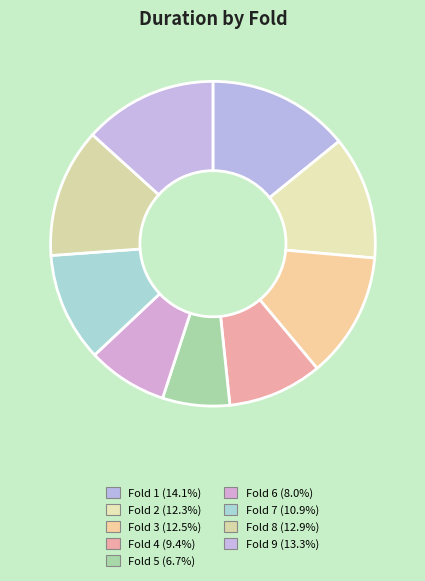

To the nearest percent, what portion does Fold 2 represent?

12%